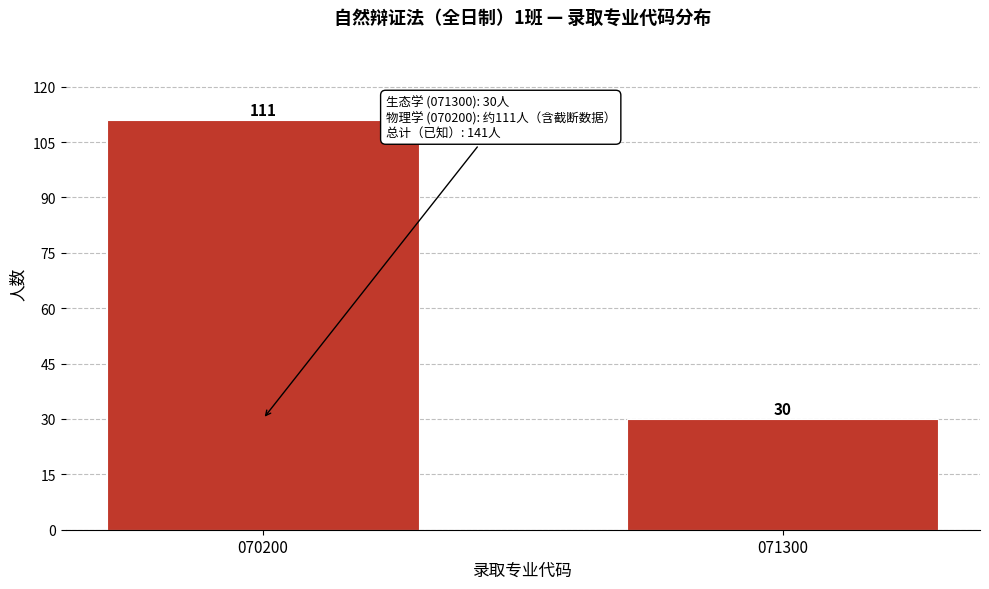

Reading left to right, list all the values displayed in this chart.

111	30